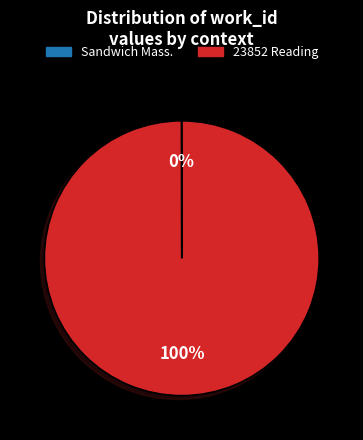

Which slice is the largest?

23852 Reading